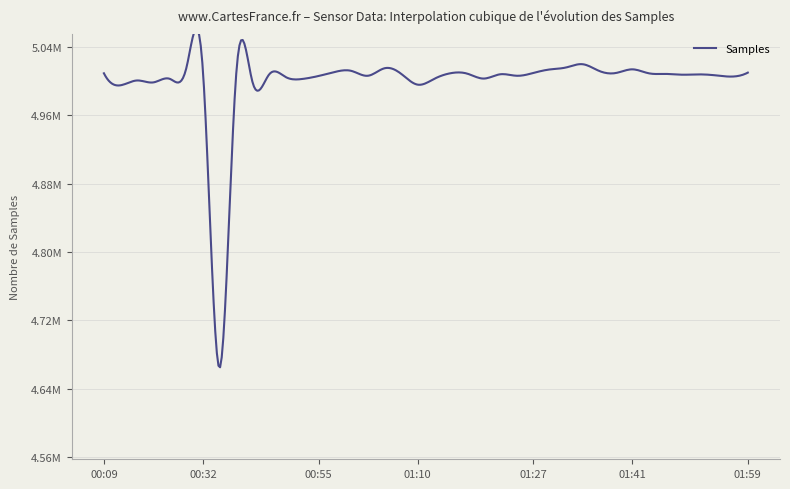

What is the difference between the values at 00:35 and 01:22?

343897